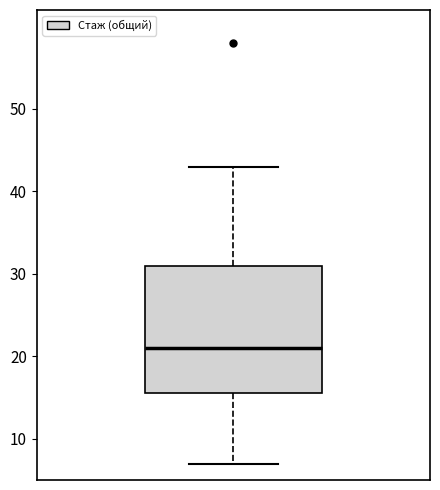

Read this box plot against the y-axis: the position of the median line, the range covered by the box, and the ends of both whiskers. The values are not printed on the chart, so give them approximately, as read against the axis.

median 21, box 16 to 31, whiskers 7 to 43